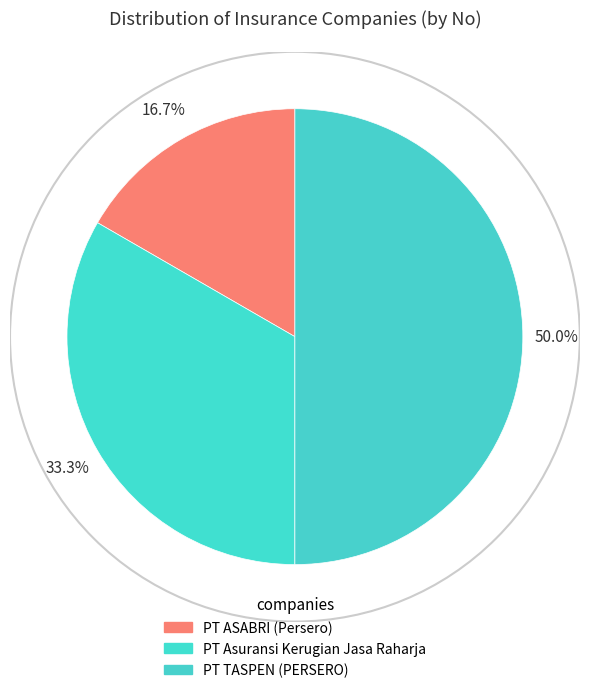

To the nearest percent, what is the average slice percentage?

33%